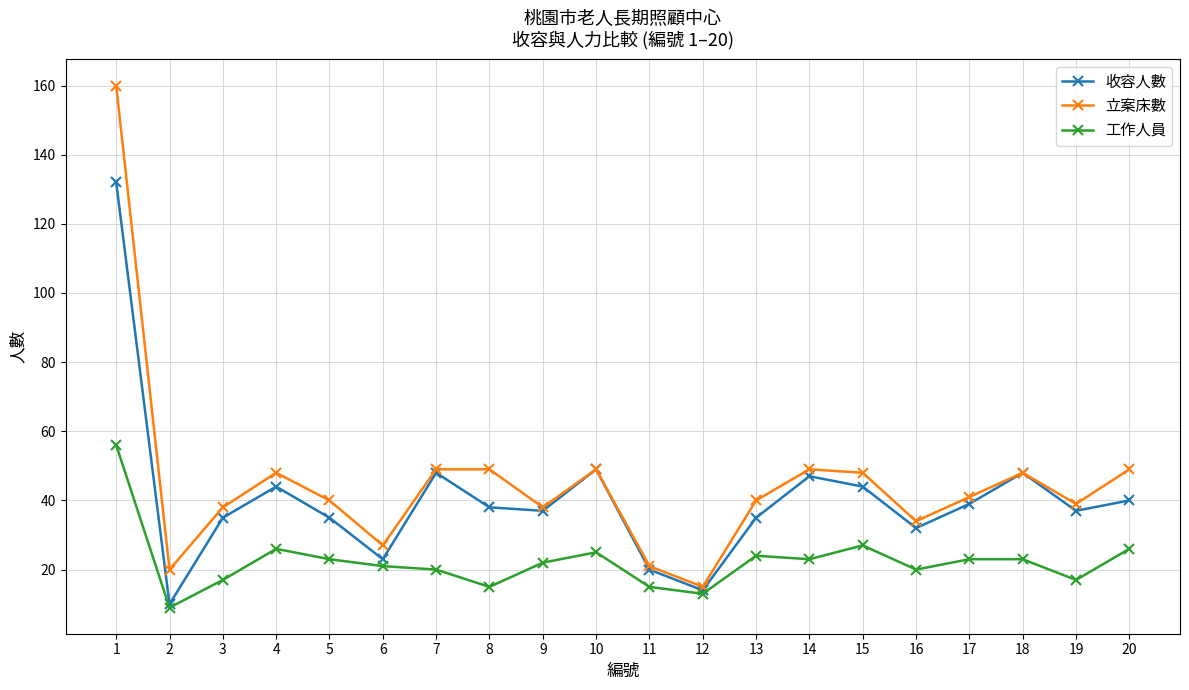

Where does the 立案床數 series first go above 41?

1